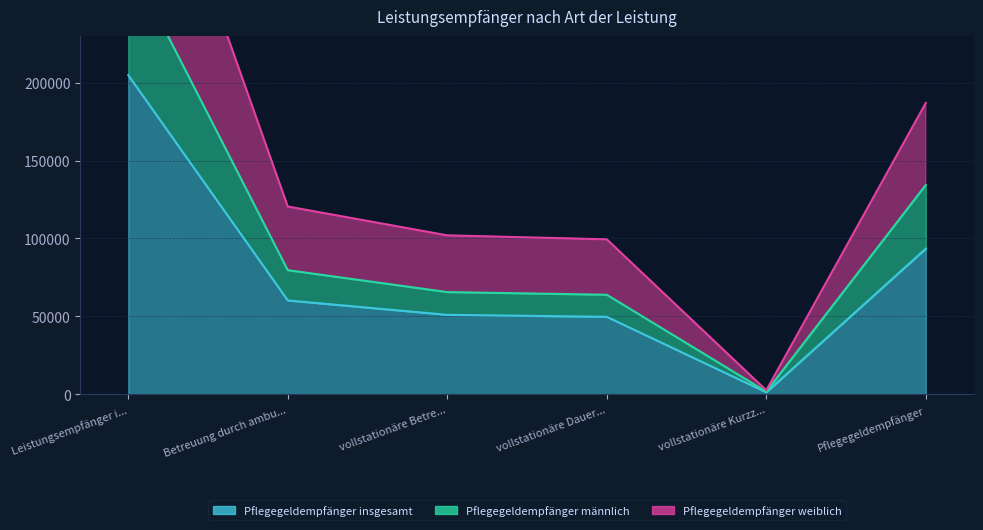

How many lines are shown in the chart?

3